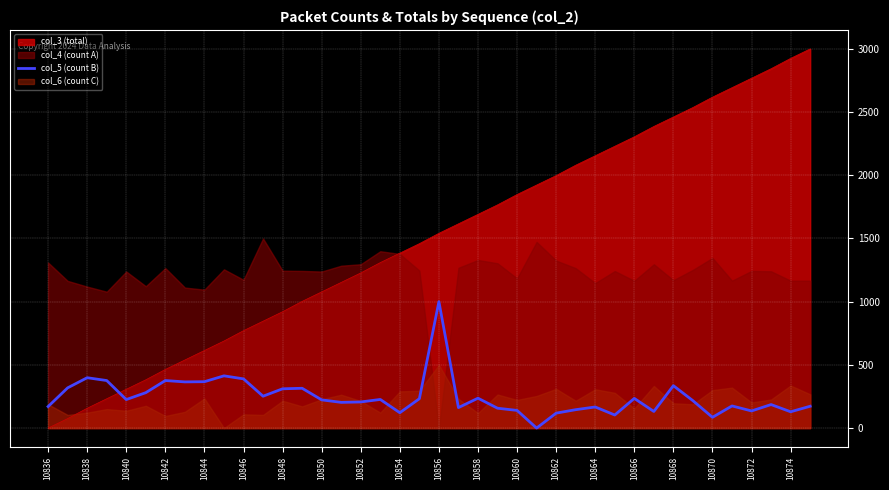

What is the value of the 13th point from the left?

310.7